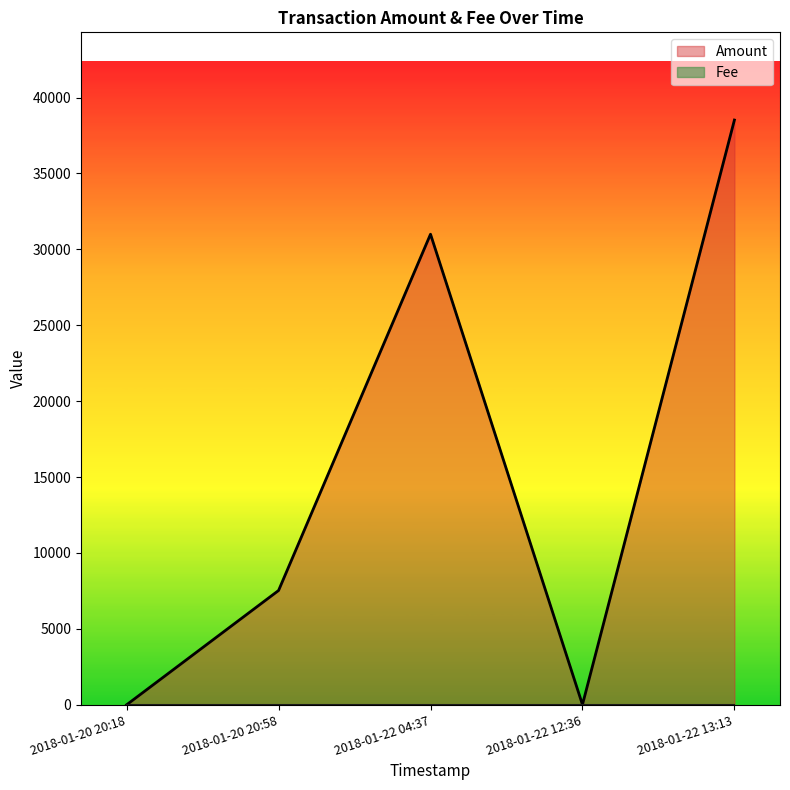

What position from the left is 2018-01-20 20:18?

1